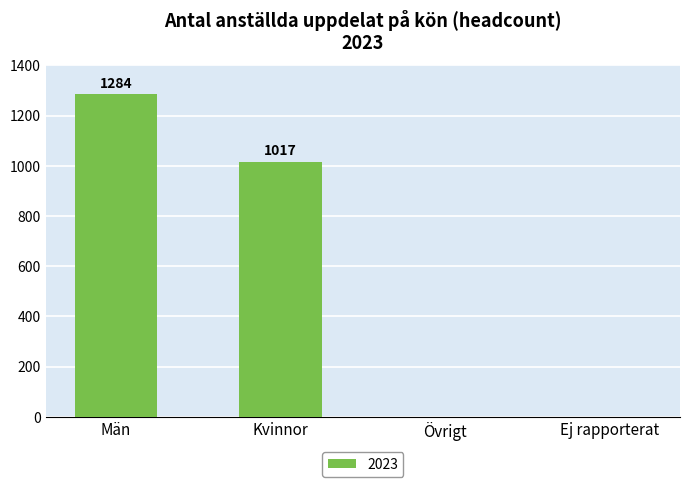

Is it true that the value at Ej rapporterat is 0?

True